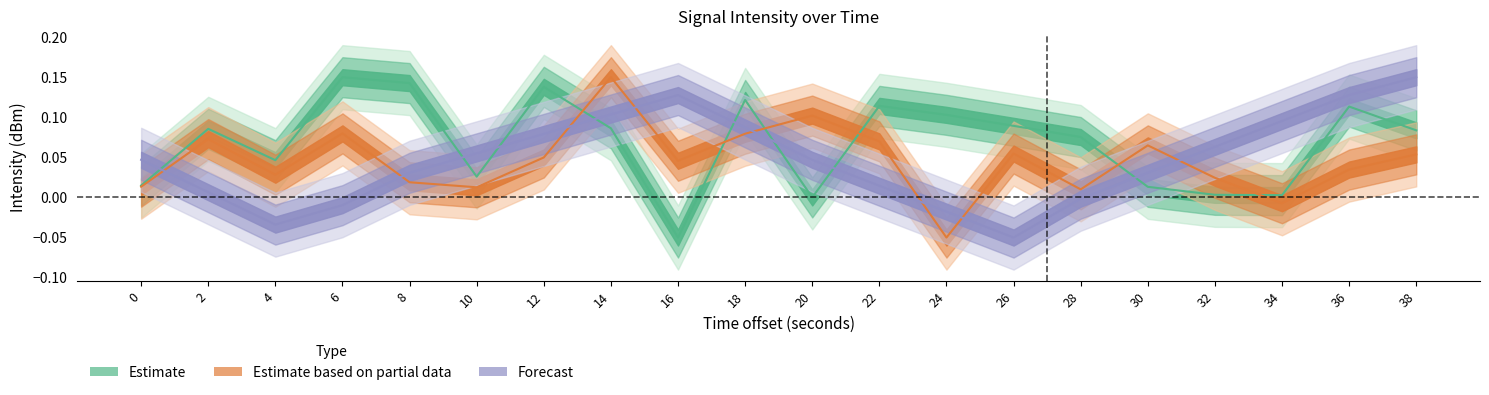

What is the spread (max minus min) of values at 8?

0.1